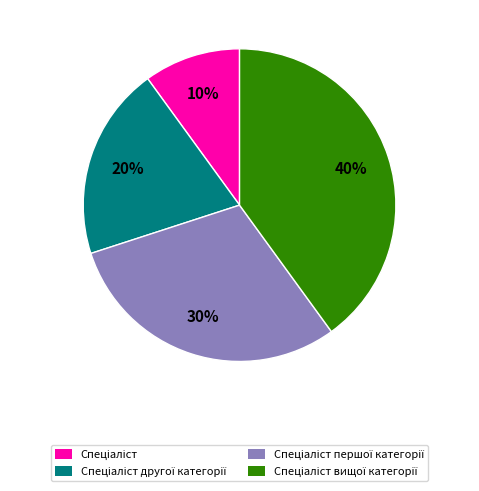

To the nearest percent, what is the difference between the largest and smallest slice percentages?

30%